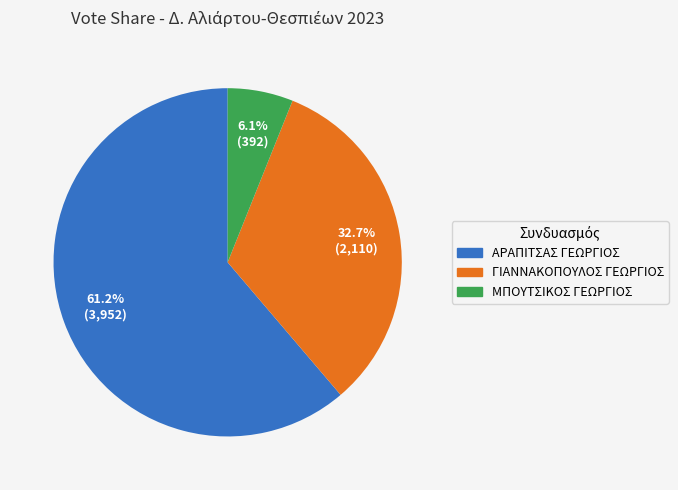

Between ΑΡΑΠΙΤΣΑΣ ΓΕΩΡΓΙΟΣ and ΜΠΟΥΤΣΙΚΟΣ ΓΕΩΡΓΙΟΣ, which is larger?

ΑΡΑΠΙΤΣΑΣ ΓΕΩΡΓΙΟΣ